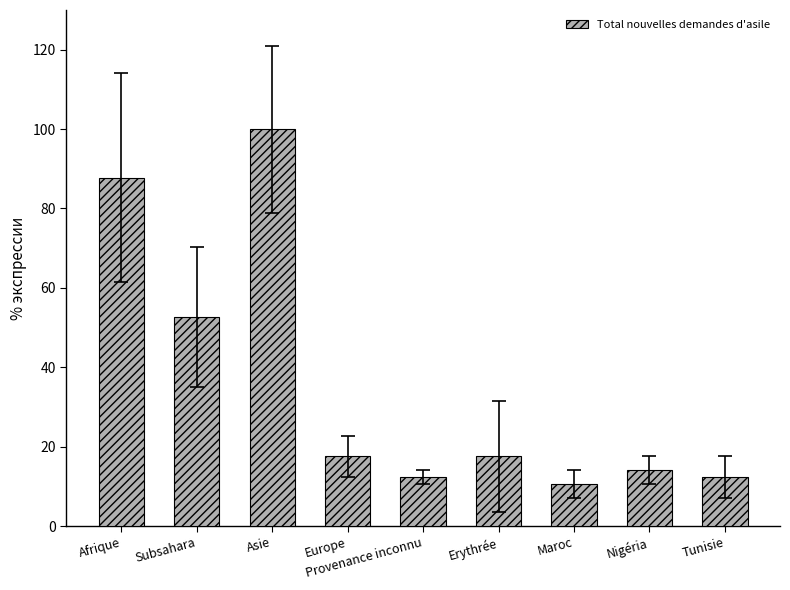

What is the greatest value displayed?

100.0